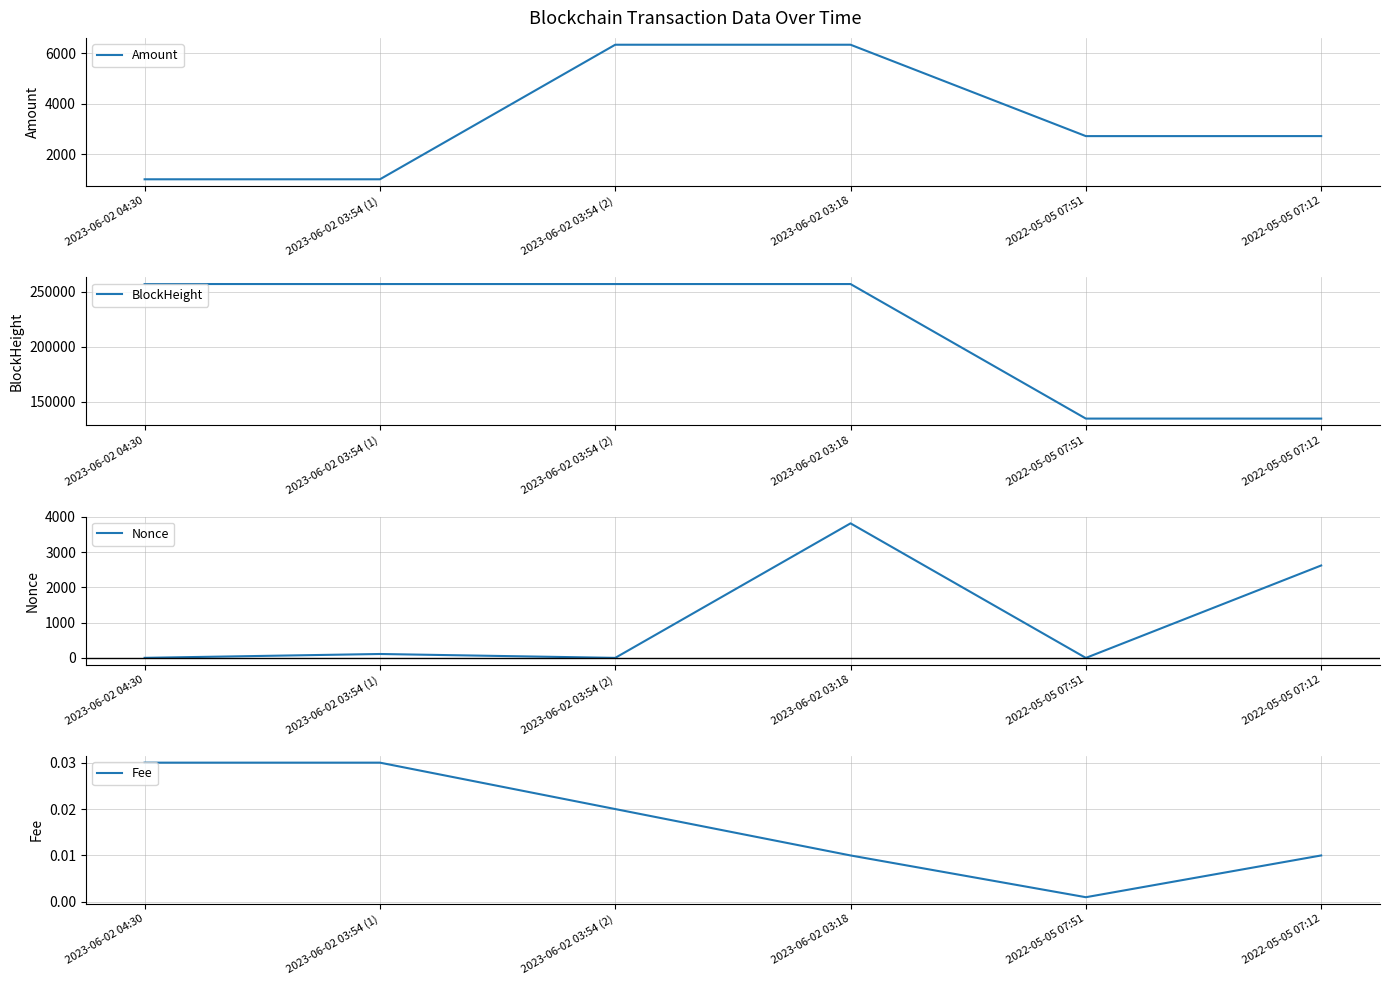

What position from the left is 2022-05-05 07:12?

6